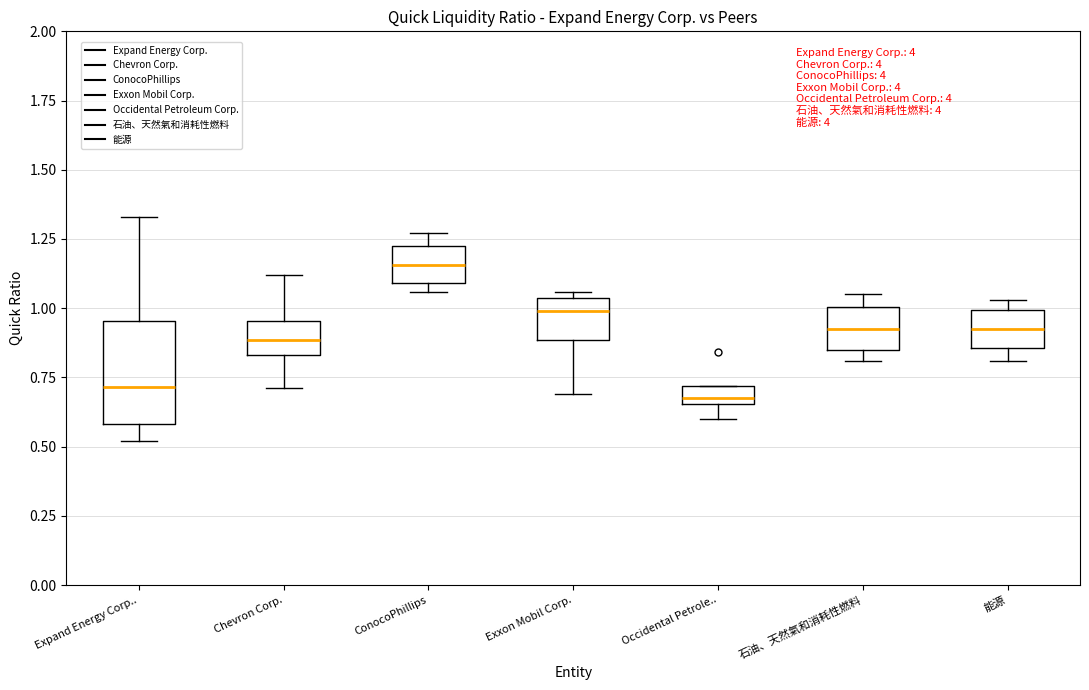

Where does the median line of the box for 石油、天然氣和消耗性燃料 sit on the y-axis? The values are not printed on the chart, so give them approximately, as read against the axis.

0.95